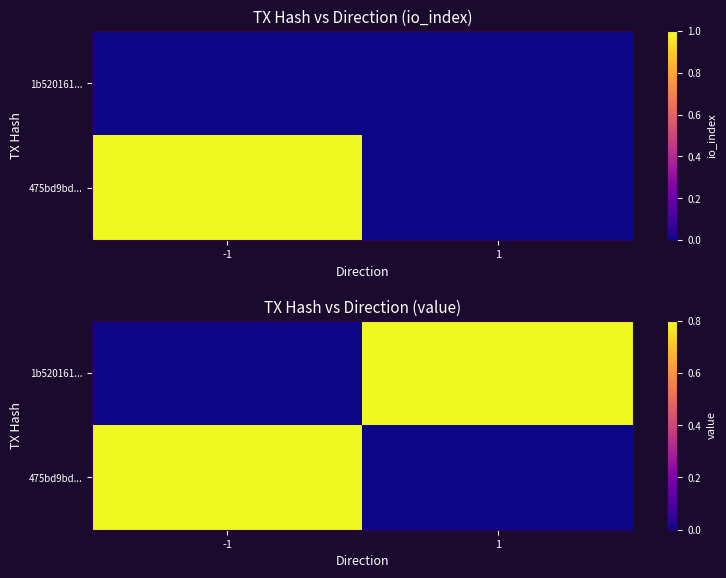

What is the total value across all series at -1?

0.8